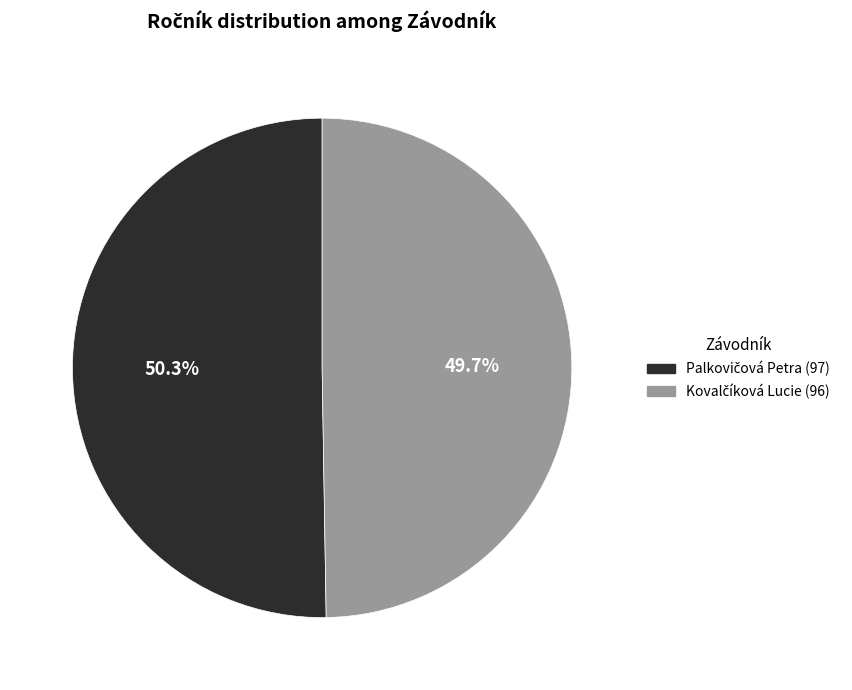

Is there a majority slice in this chart?

Yes